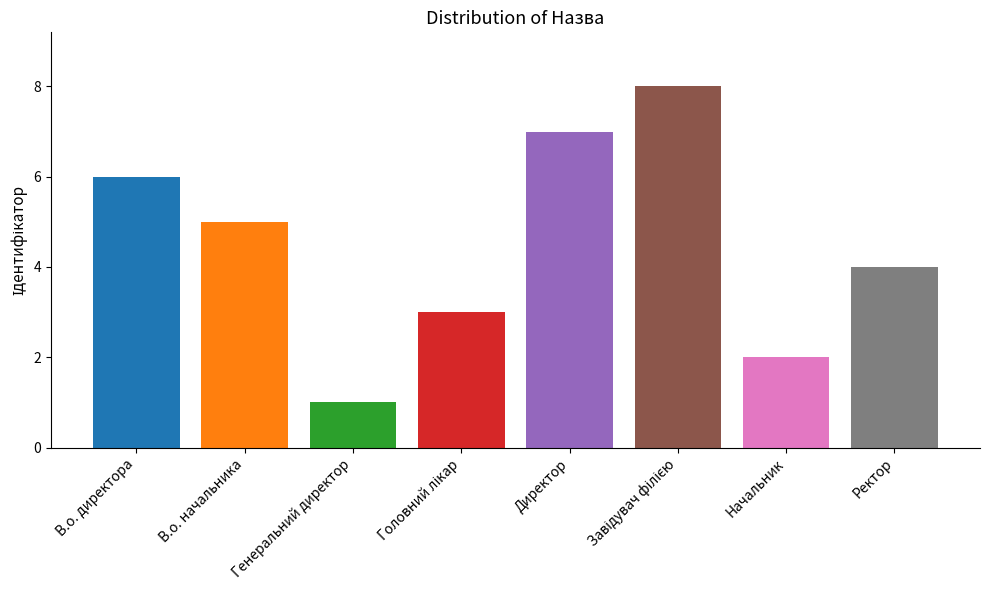

Where does the data first go above 5?

В.о. директора